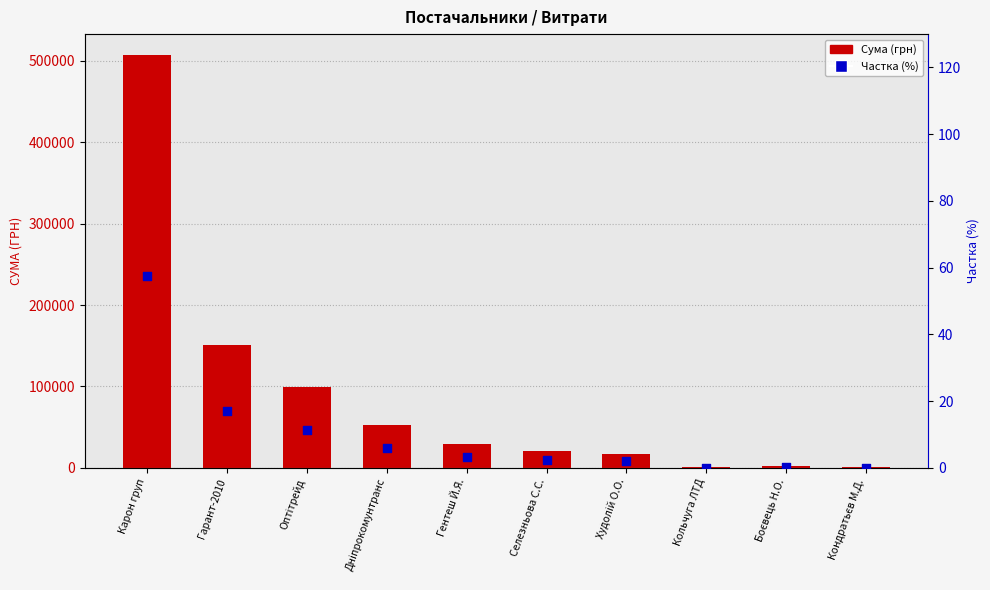

Which series contains the highest Y value?

Сума (грн)